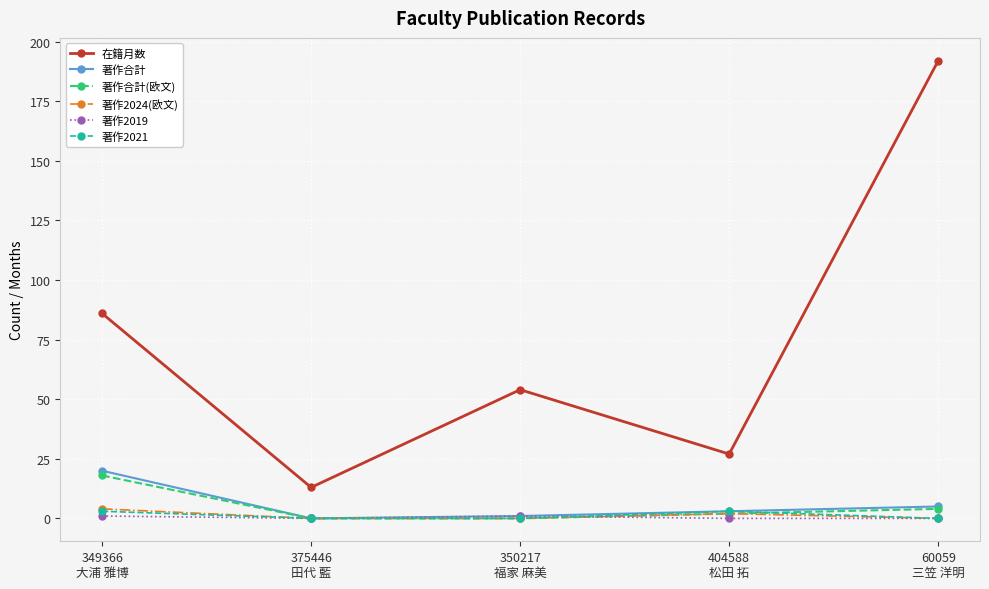

At which category does 著作2024(欧文) reach its first local peak?

404588
松田 拓